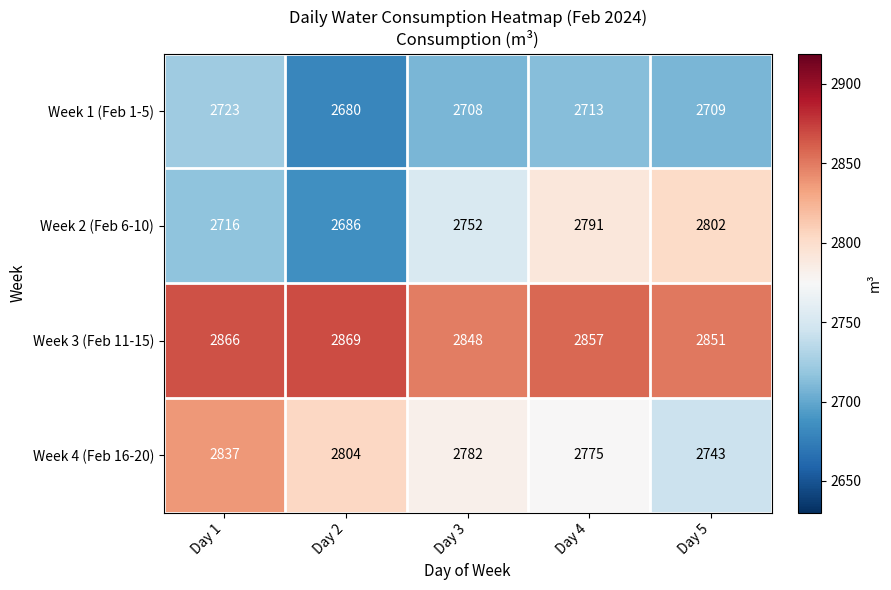

At which category does the chart reach its minimum across all series?

Day 2